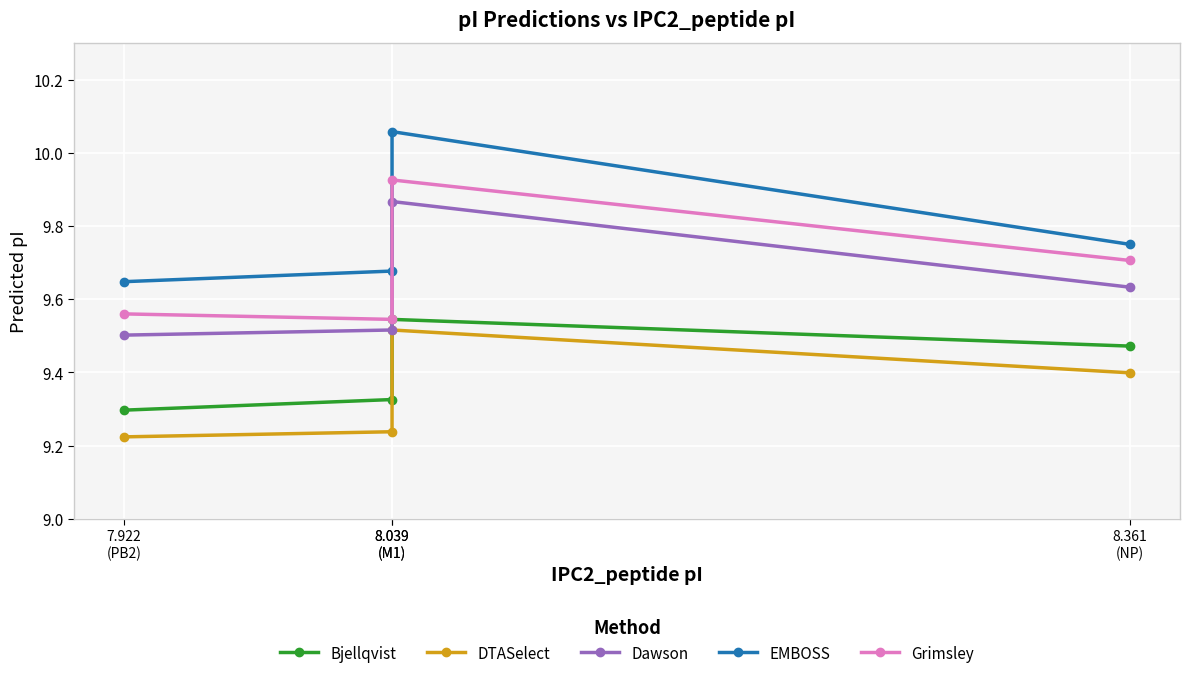

Count the Bjellqvist values in the range 9 to 10.

4